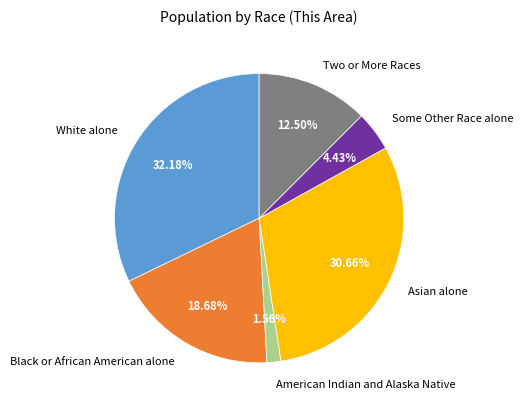

Combined, what portion of the pie is American Indian and Alaska Native and White alone?

33.7%